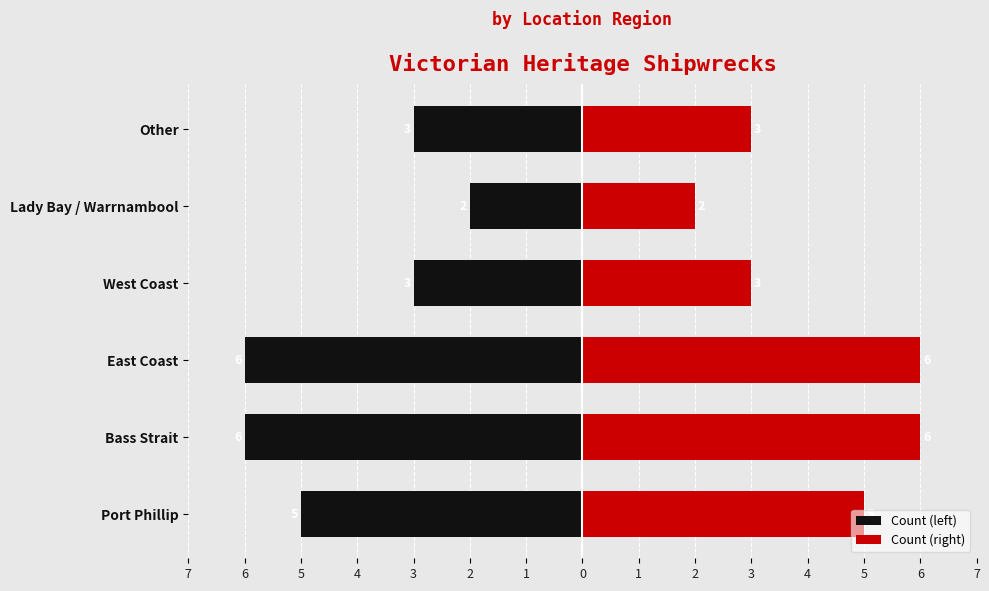

What is the lowest value of the Count (left) series?

-6